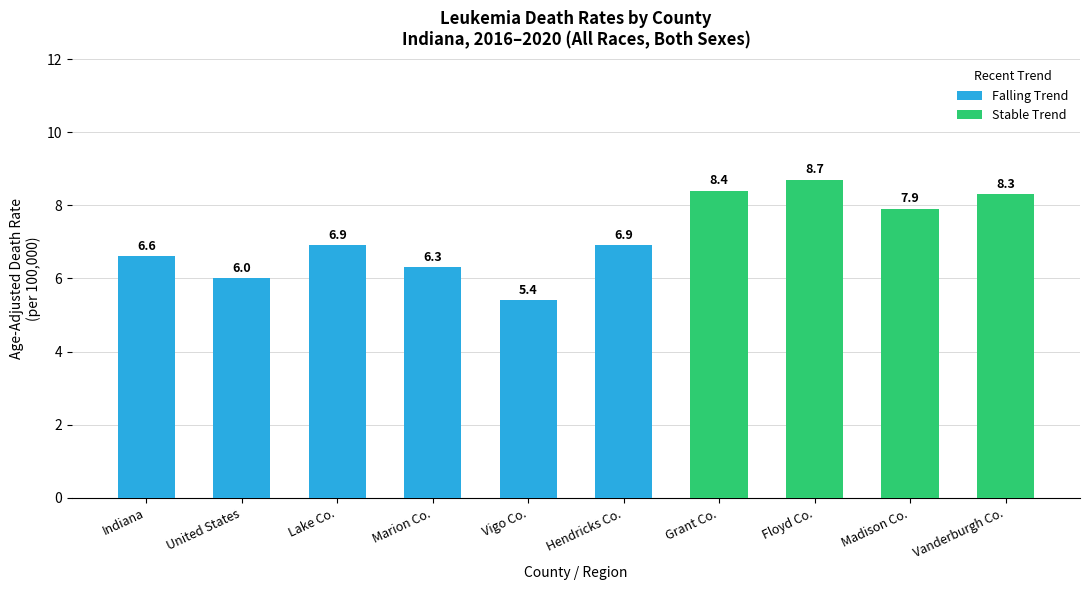

What is the maximum value for Falling Trend?

6.9